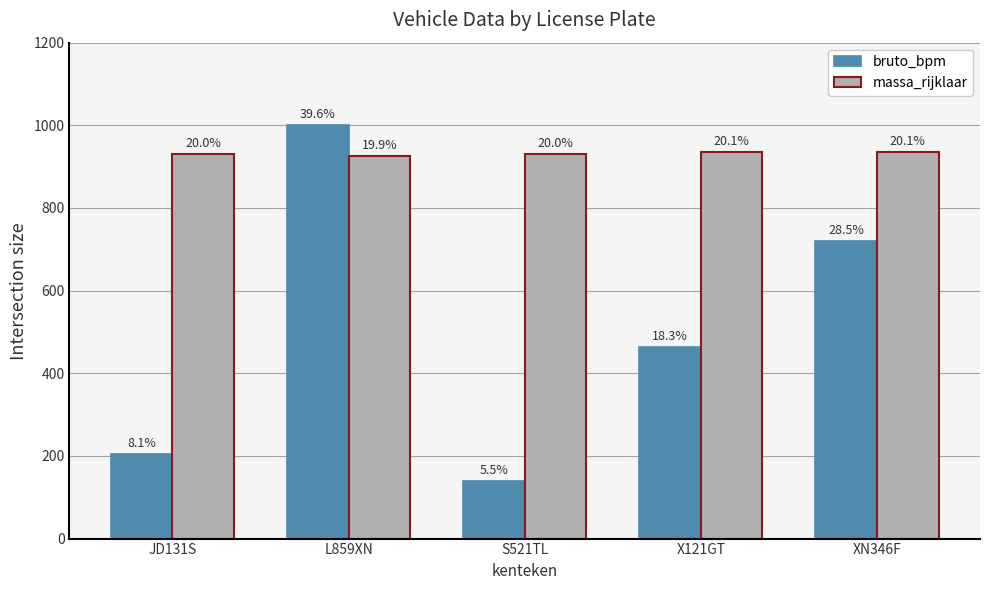

What is the sum of all massa_rijklaar values?

4655